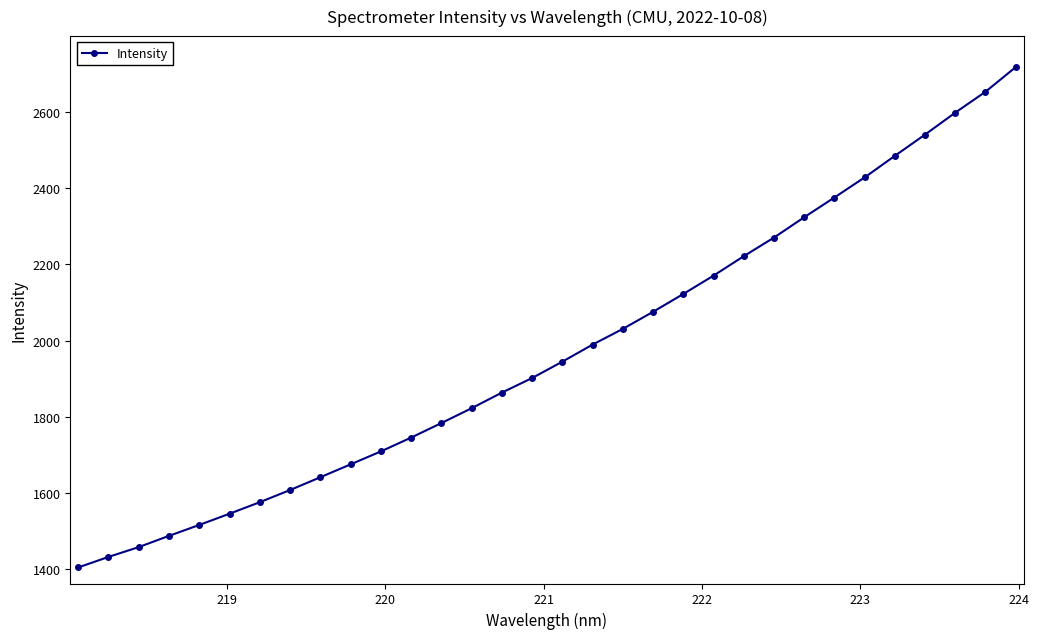

What is the value of the 27th point from the left?

2428.6